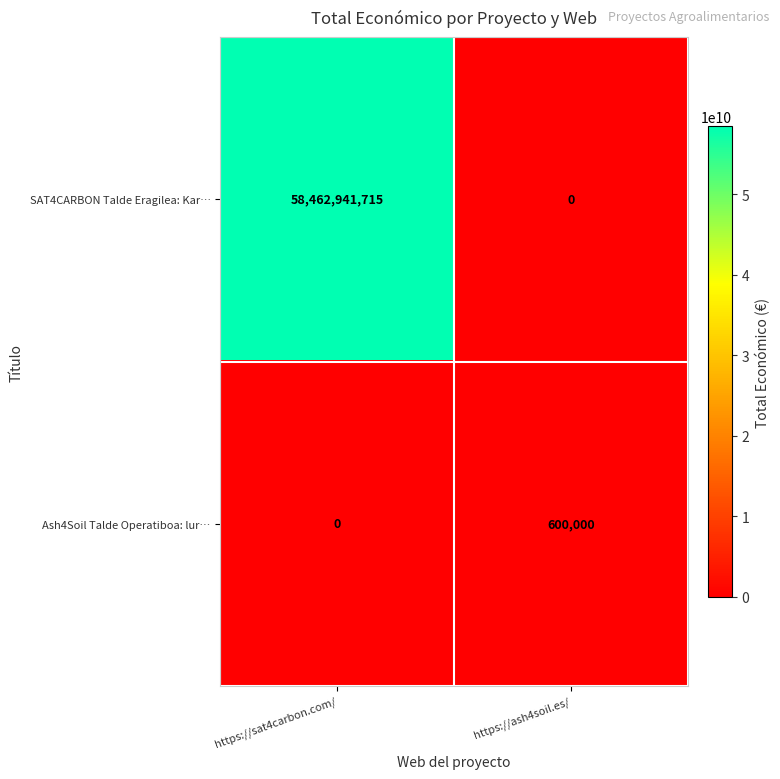

At which category is the sum across all series the highest?

https://sat4carbon.com/